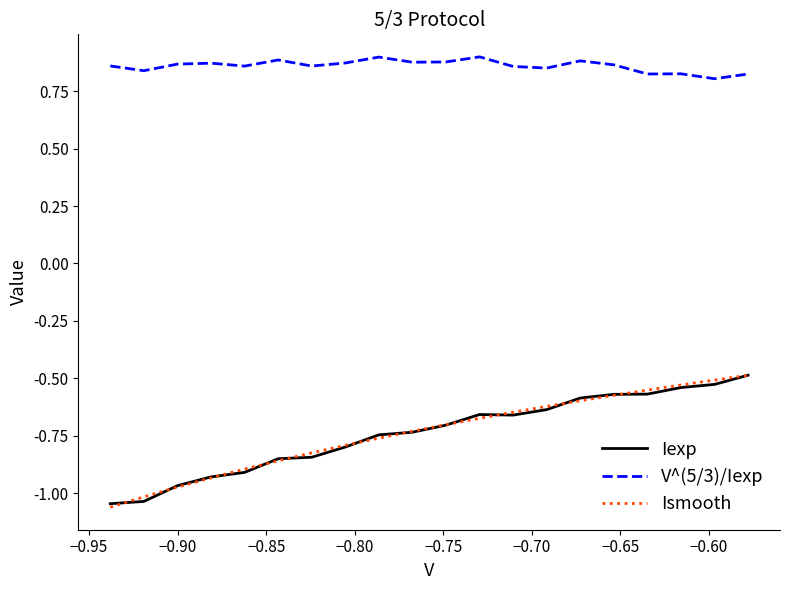

True or false: Ismooth and V^(5/3)/Iexp intersect in this chart.

False